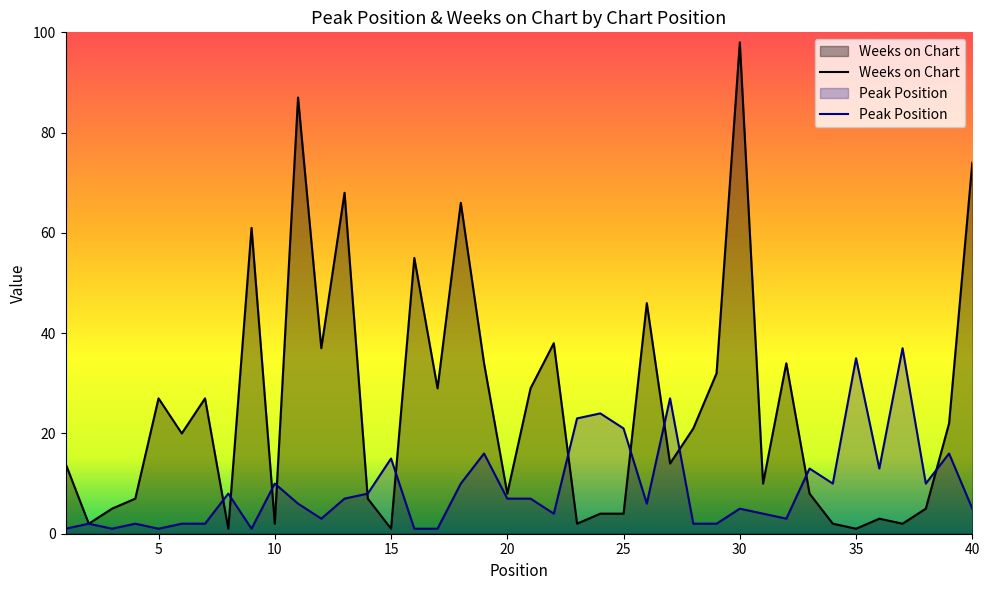

Where does the Weeks on Chart series first go above 20?

5